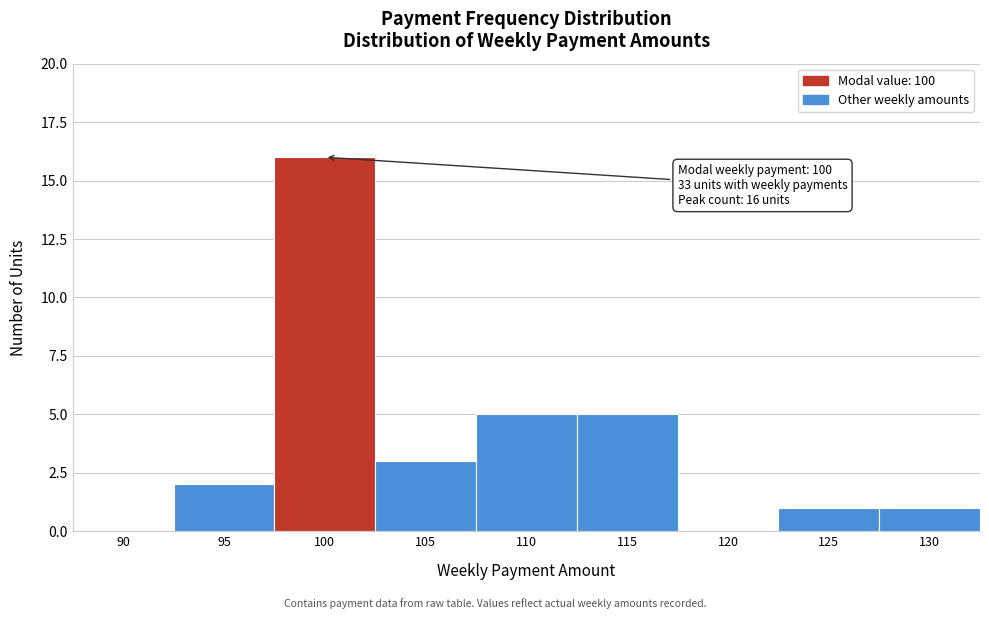

Reading left to right, what are all the values shown in this chart?

90=0	95=2	100=16	105=3	110=5	115=5	120=0	125=1	130=1